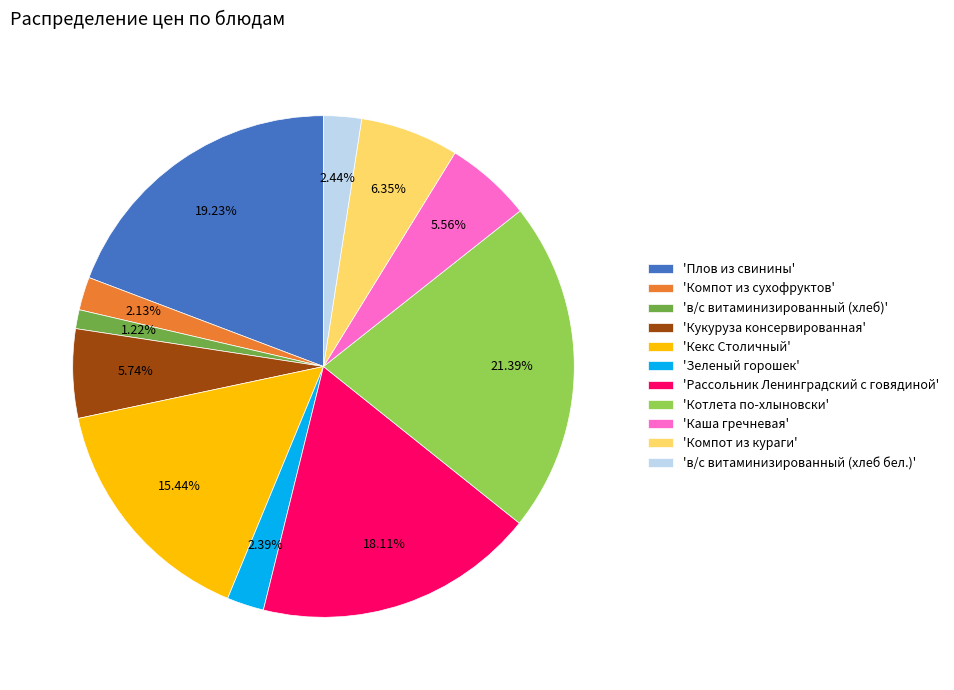

Which has a higher value, 'Кукуруза консервированная' or 'Компот из сухофруктов'?

'Кукуруза консервированная'